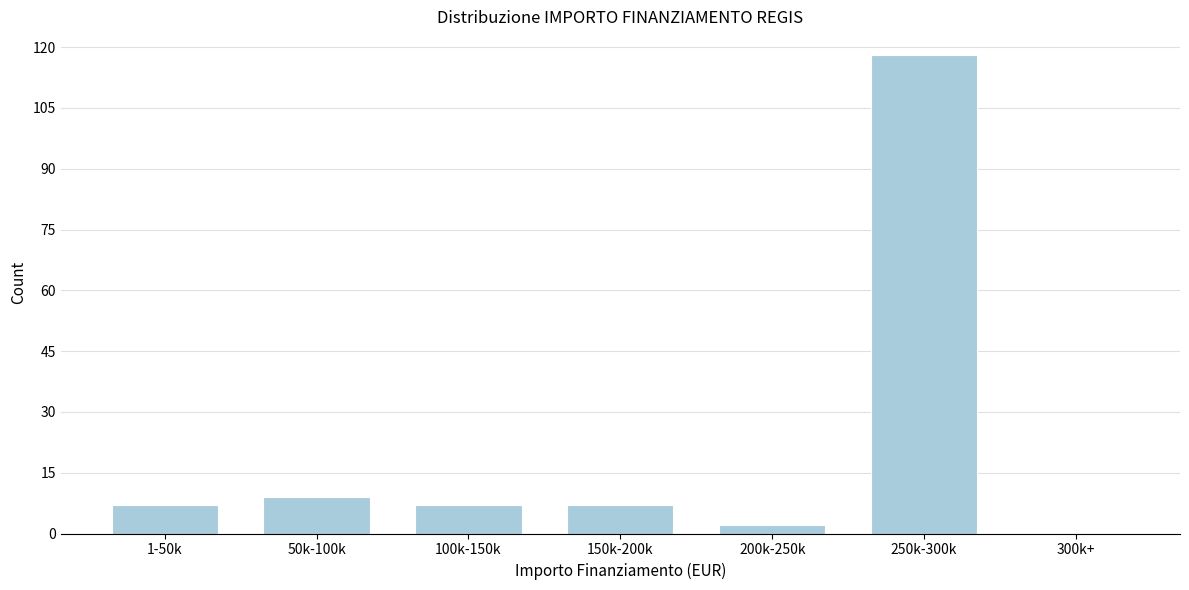

Reading left to right, list all the values displayed in this chart.

1-50k=7	50k-100k=9	100k-150k=7	150k-200k=7	200k-250k=2	250k-300k=118	300k+=0